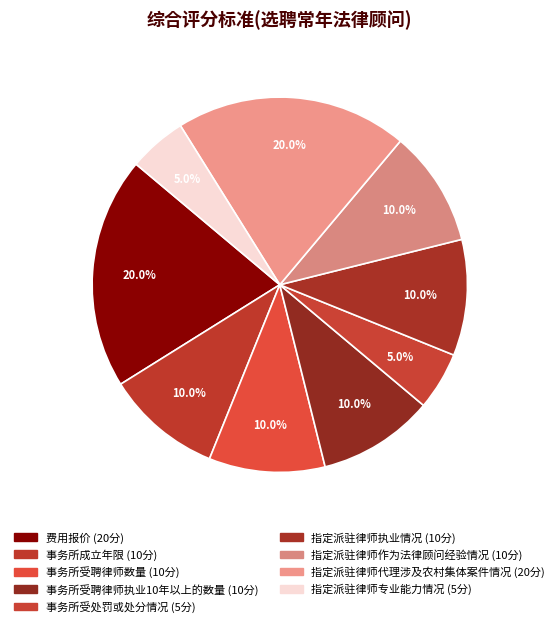

How many slices are in this pie chart?

9